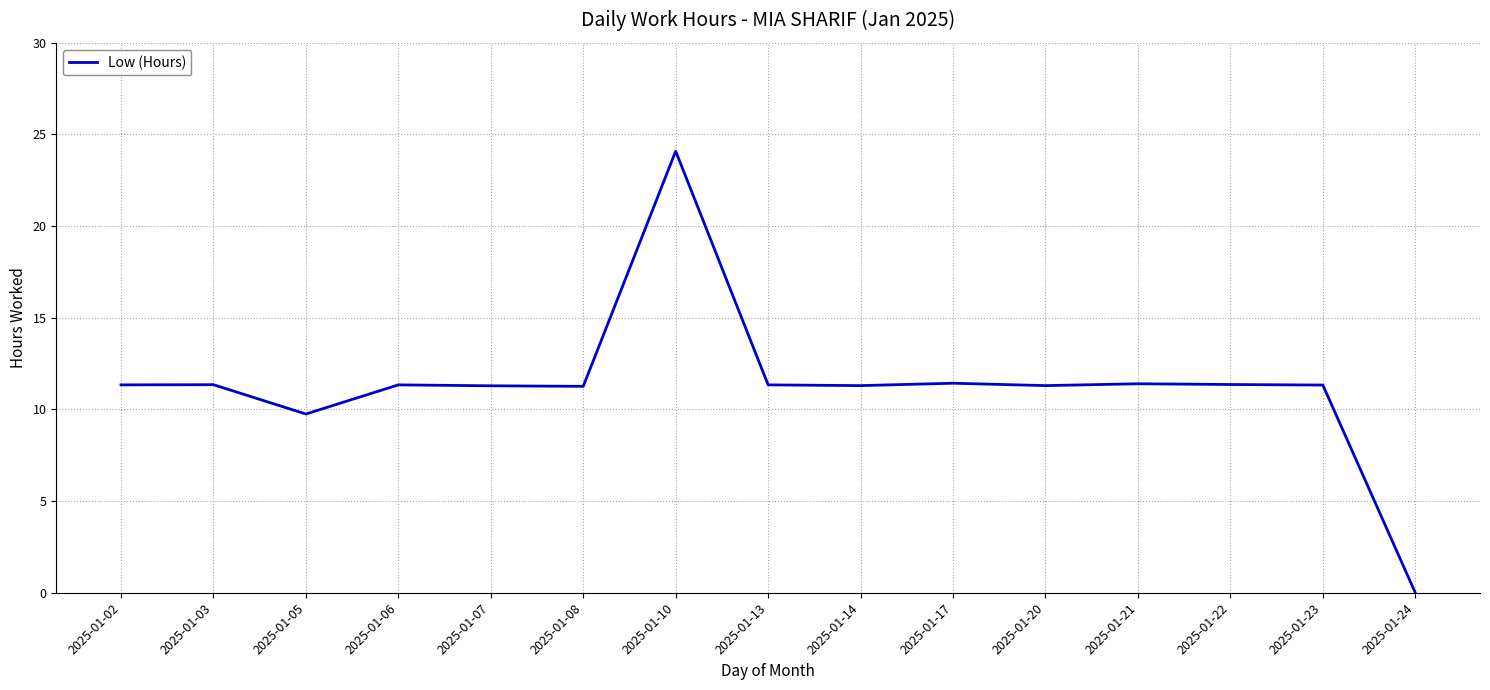

What is the maximum value shown in the chart?

24.1